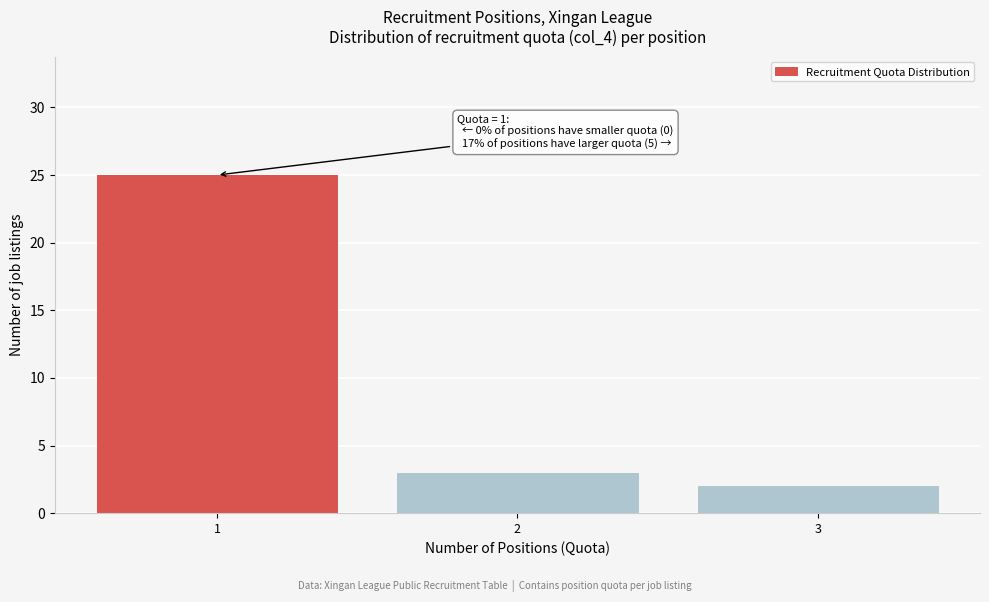

Reading right to left, what are all the values shown in this chart?

2	3	25